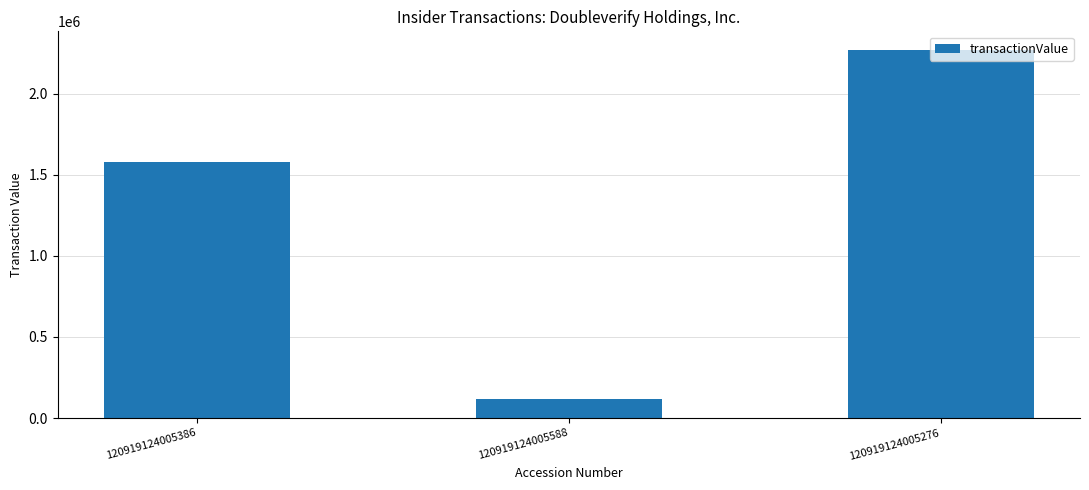

List the labels in order of value, largest first.

120919124005276, 120919124005386, 120919124005588